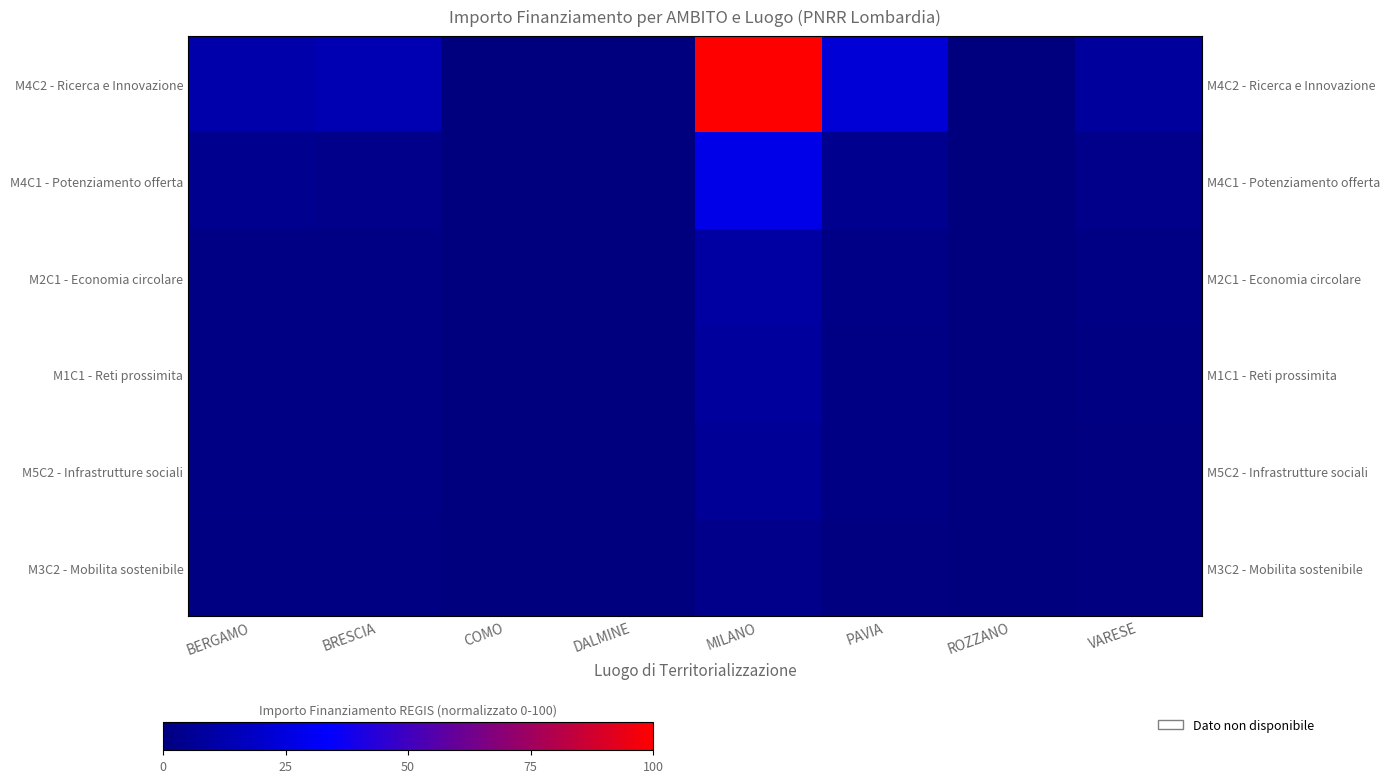

What is the average value of the M2C1 - Economia circolare series?

2.0